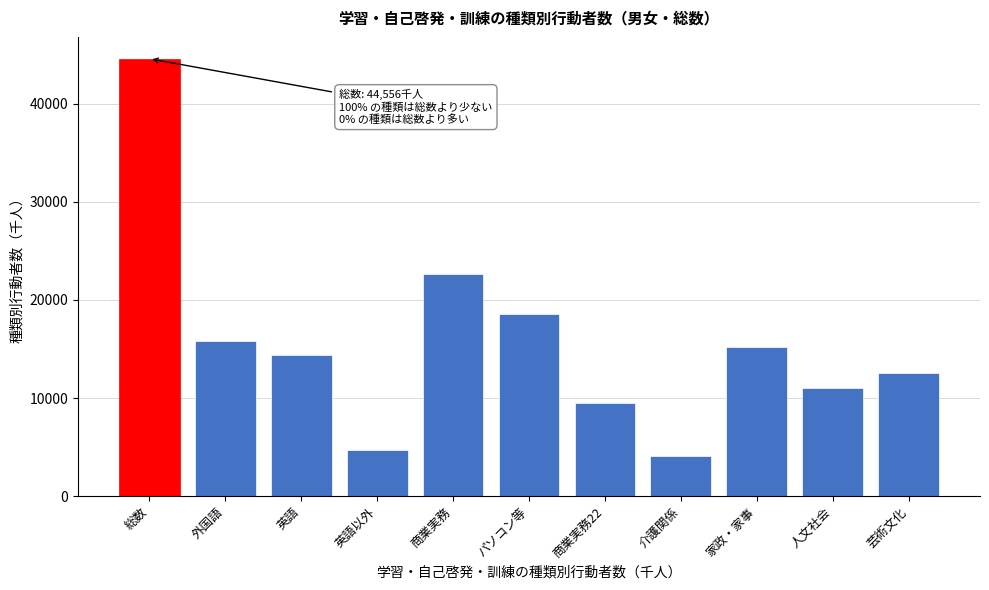

Reading left to right, transcribe all the data shown in this chart.

総数=44556	外国語=15860	英語=14402	英語以外=4723	商業実務=22651	パソコン等=18519	商業実務22=9531	介護関係=4066	家政・家事=15203	人文社会=11036	芸術文化=12540